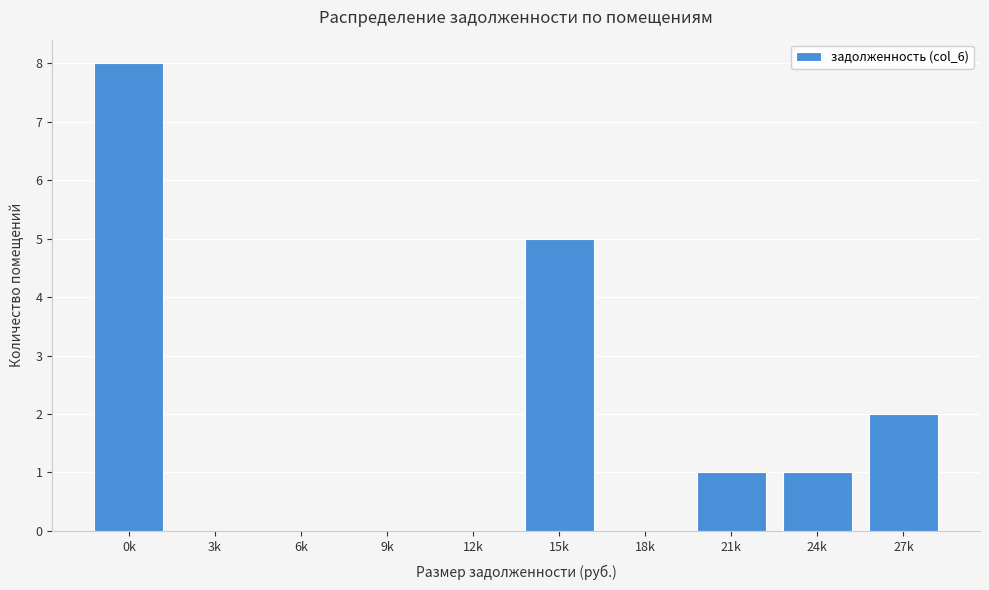

Reading left to right, extract all data points from this chart.

0k=8	3k=0	6k=0	9k=0	12k=0	15k=5	18k=0	21k=1	24k=1	27k=2